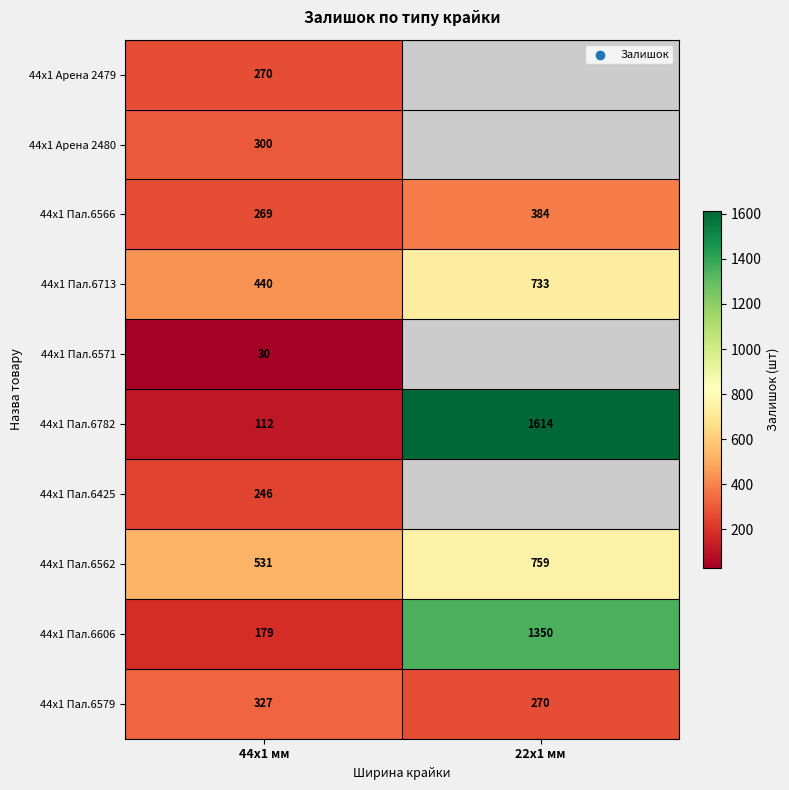

At which label is 44x1 Пал.6713 closest to 586?

44x1 мм